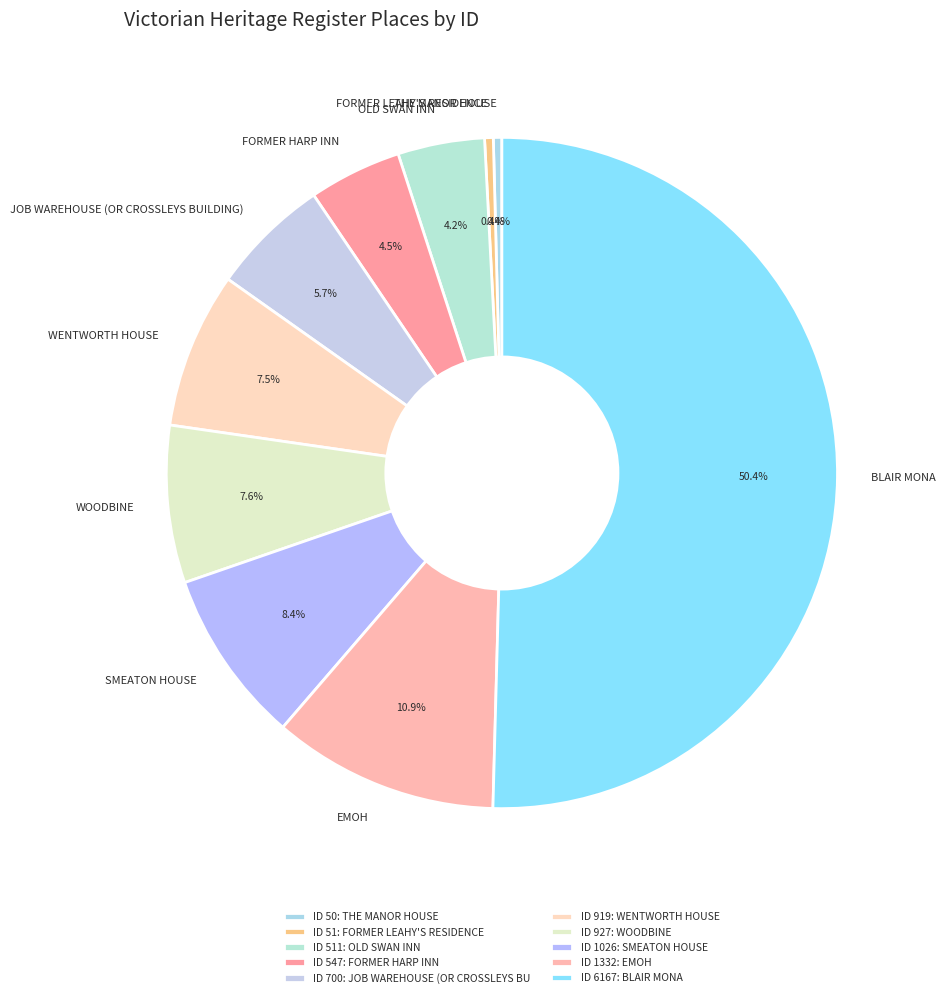

Which category accounts for the majority?

BLAIR MONA